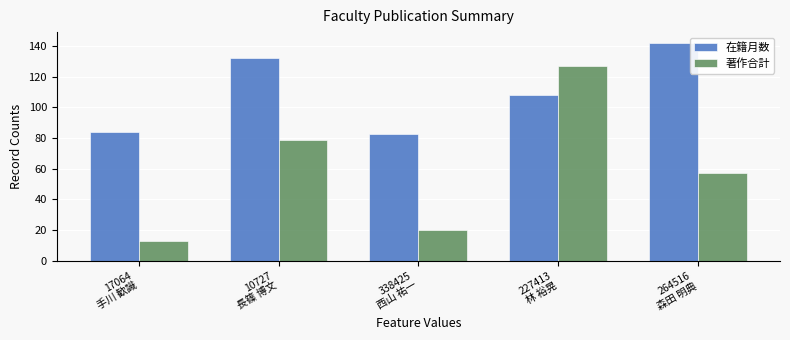

Which series has the largest total across all categories?

在籍月数